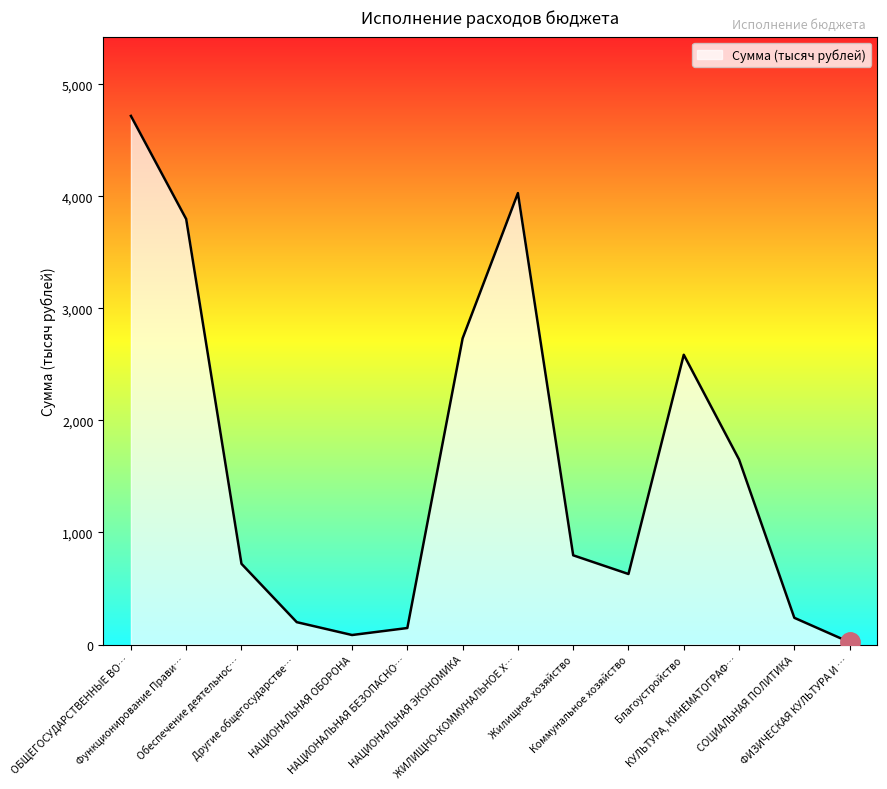

Which category has the lowest value across all series?

ФИЗИЧЕСКАЯ КУЛЬТУРА И …